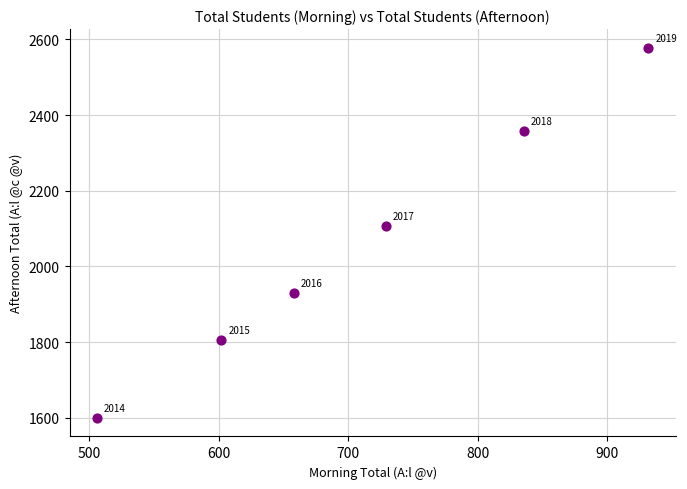

What is the range of Y values (max minus min)?

978